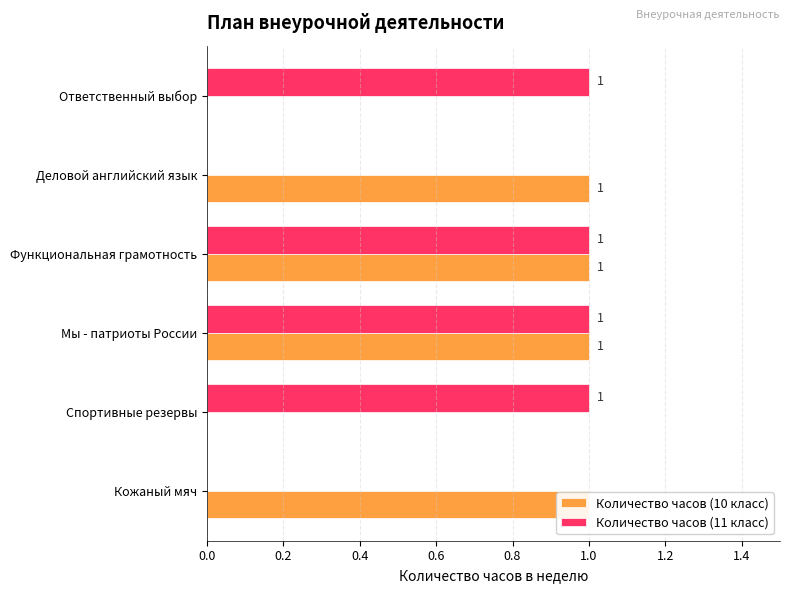

How many bars are there in total?

12